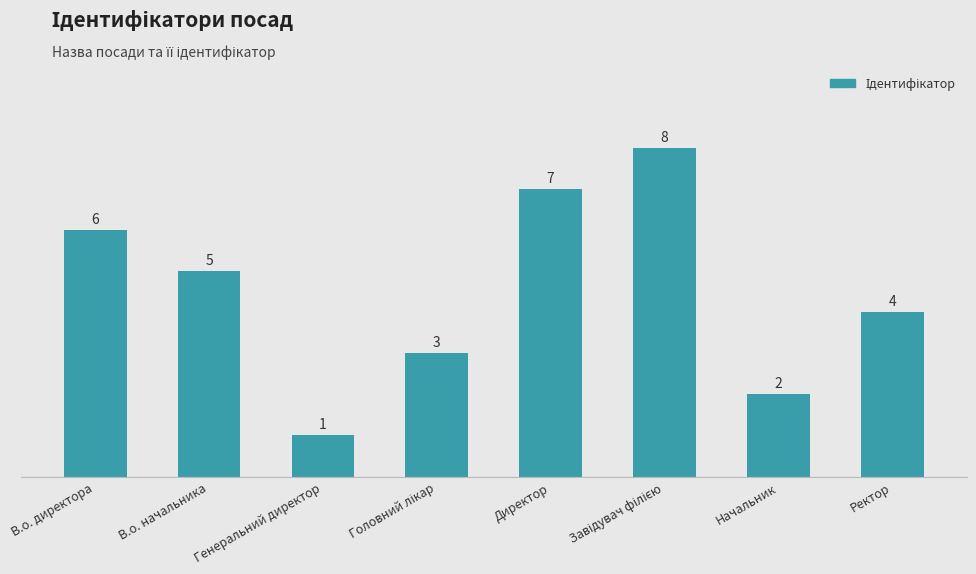

What is the sum of the values at Директор and Начальник?

9